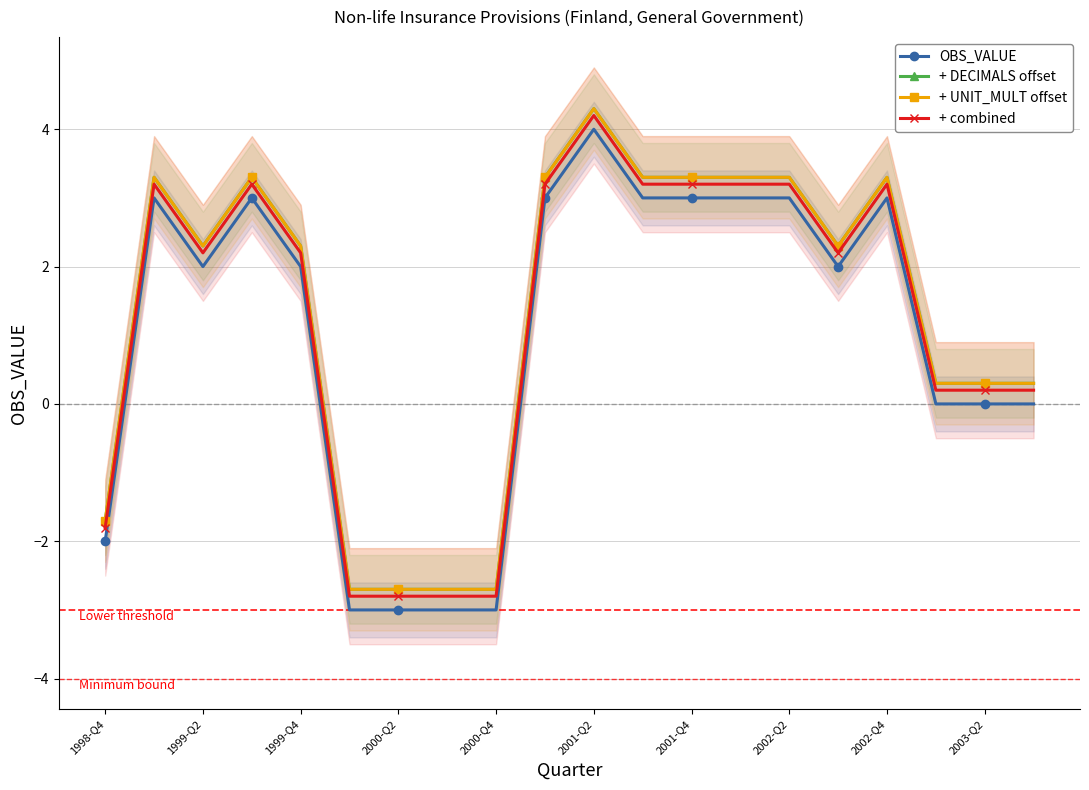

Reading left to right, transcribe all the data shown in this chart.

OBS_VALUE: -2.0	3.0	2.0	3.0	2.0	-3.0	-3.0	-3.0	-3.0	3.0	4.0	3.0	3.0	3.0	3.0	2.0	3.0	0.0	0.0	0.0
+ DECIMALS offset: -1.7	3.3	2.3	3.3	2.3	-2.7	-2.7	-2.7	-2.7	3.3	4.3	3.3	3.3	3.3	3.3	2.3	3.3	0.3	0.3	0.3
+ UNIT_MULT offset: -1.7	3.3	2.3	3.3	2.3	-2.7	-2.7	-2.7	-2.7	3.3	4.3	3.3	3.3	3.3	3.3	2.3	3.3	0.3	0.3	0.3
+ combined: -1.8	3.2	2.2	3.2	2.2	-2.8	-2.8	-2.8	-2.8	3.2	4.2	3.2	3.2	3.2	3.2	2.2	3.2	0.2	0.2	0.2